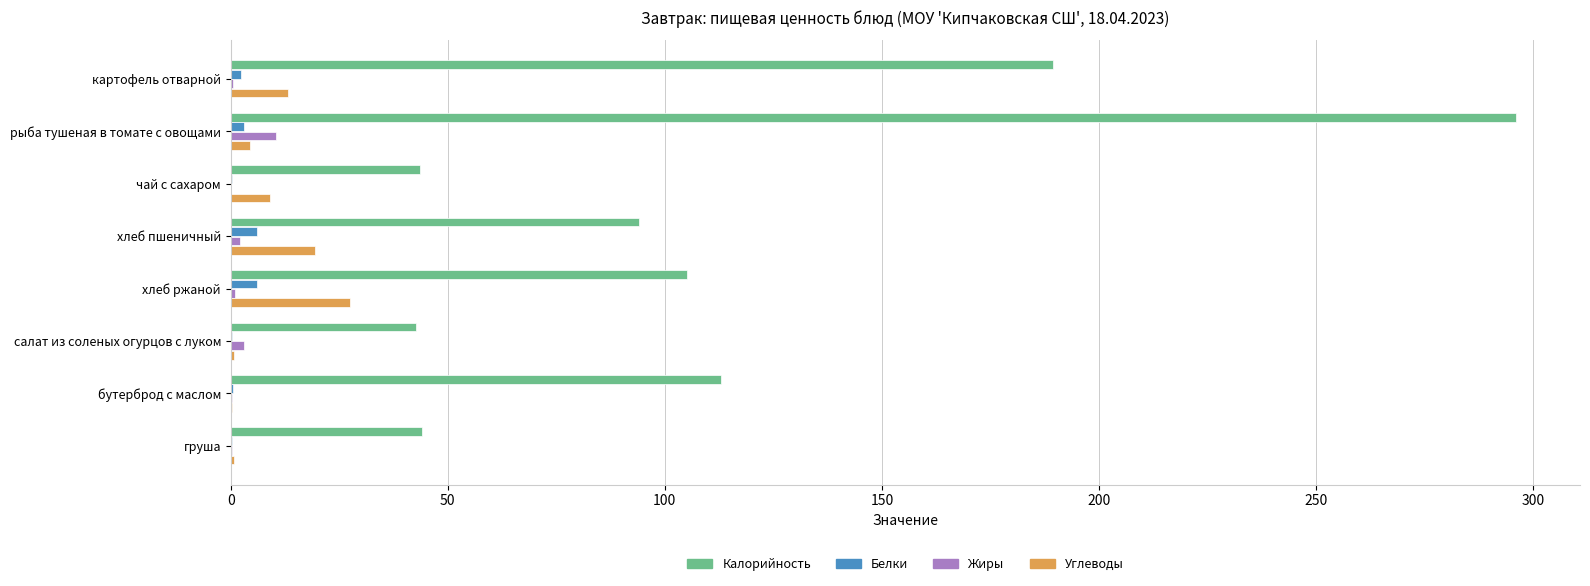

At which label does Жиры reach its peak?

рыба тушеная в томате с овощами